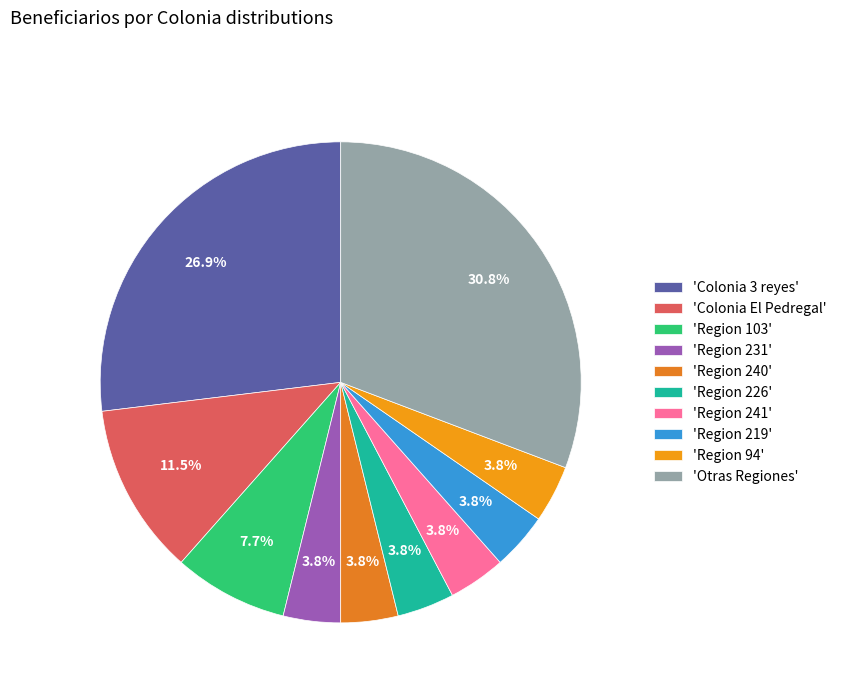

How many slices are in this pie chart?

10